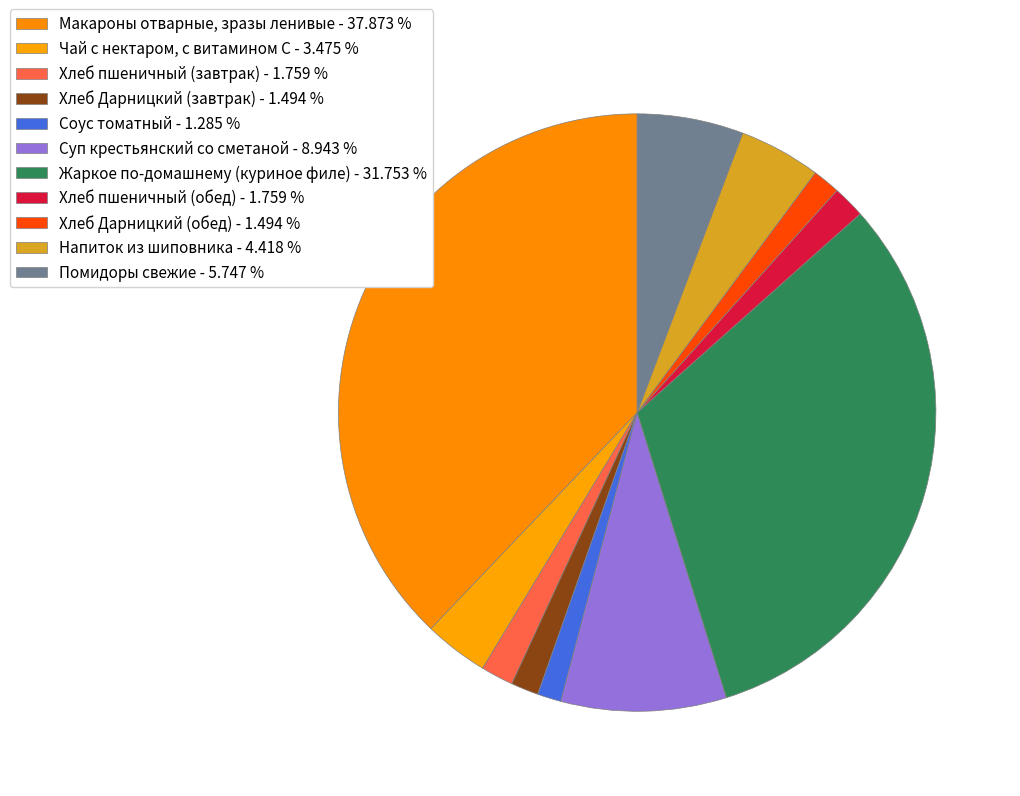

Is there any slice that represents more than half of the pie?

No